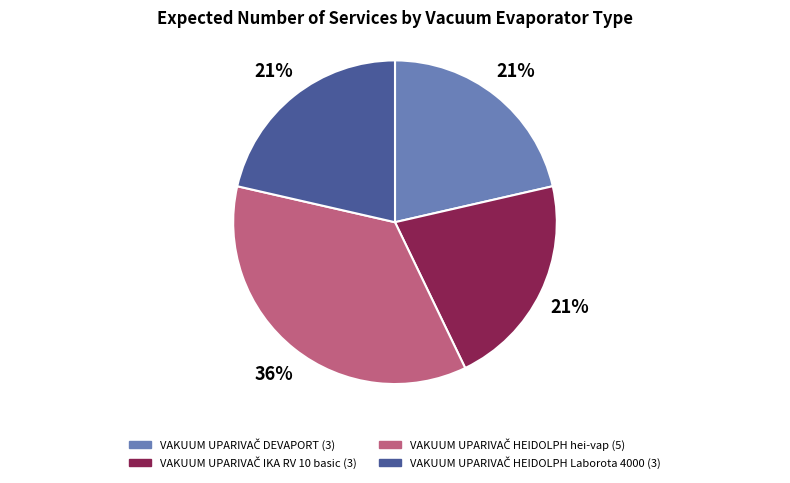

Count the number of slices in the pie.

4